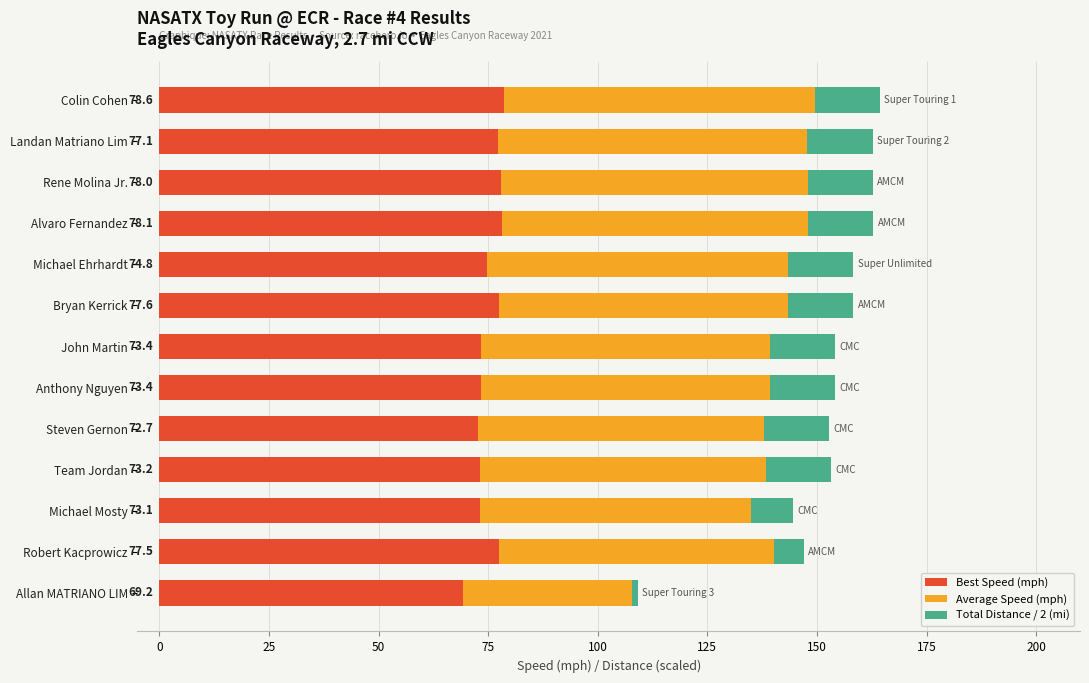

What is the sum of all Best Speed (mph) values?

976.8